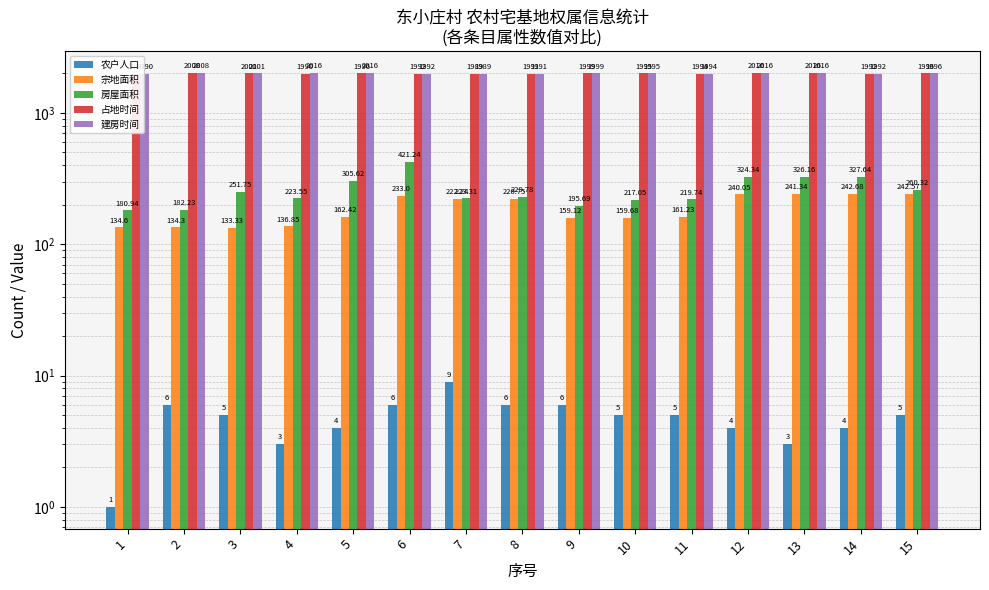

List the series in order of their peak value, lowest first.

农户人口, 宗地面积, 房屋面积, 占地时间, 建房时间